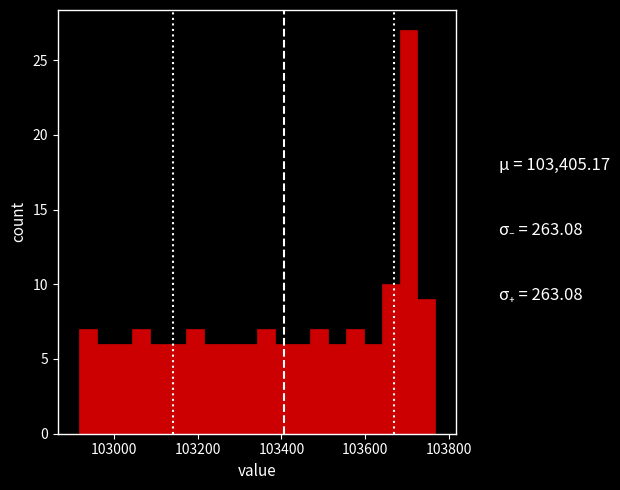

Read against the x-axis, roughly where is the centre of the tallest bar?

103700